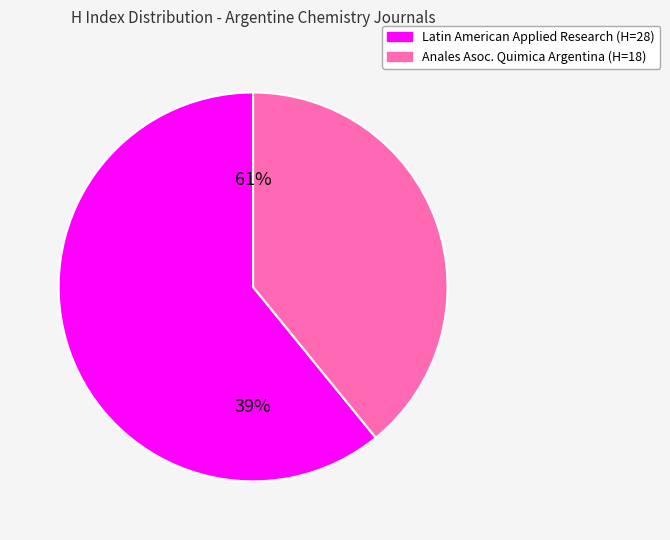

Does Latin American Applied Research represent more than half of the total?

Yes